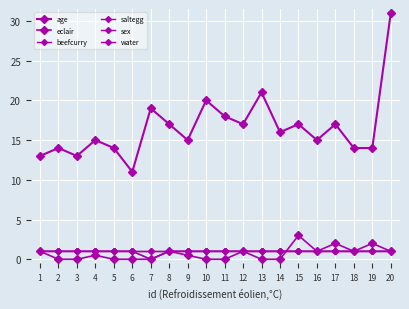

How many values in the age series exceed 16?

9